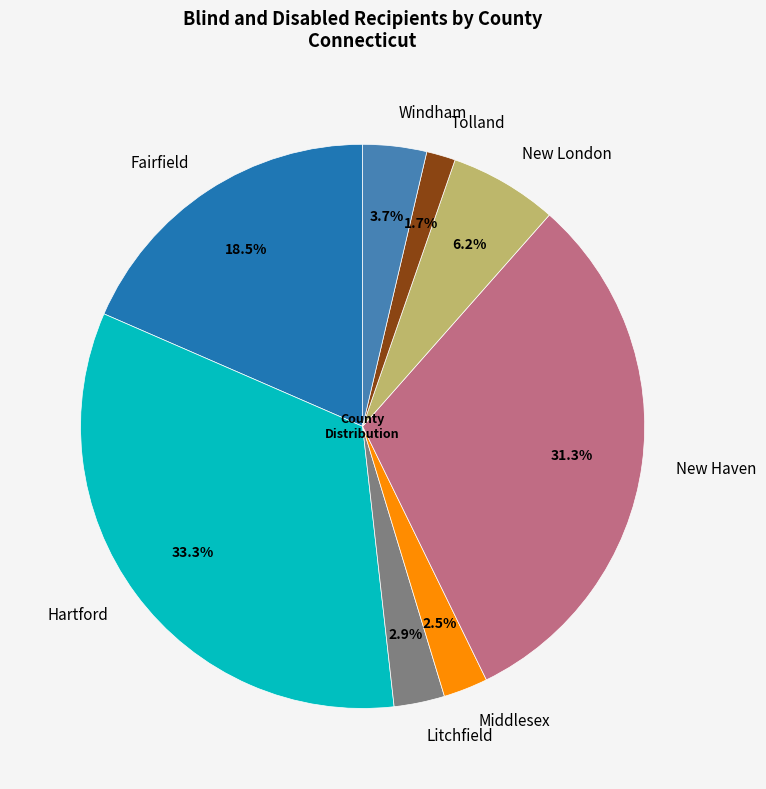

Does Fairfield account for over 50% of the chart?

No